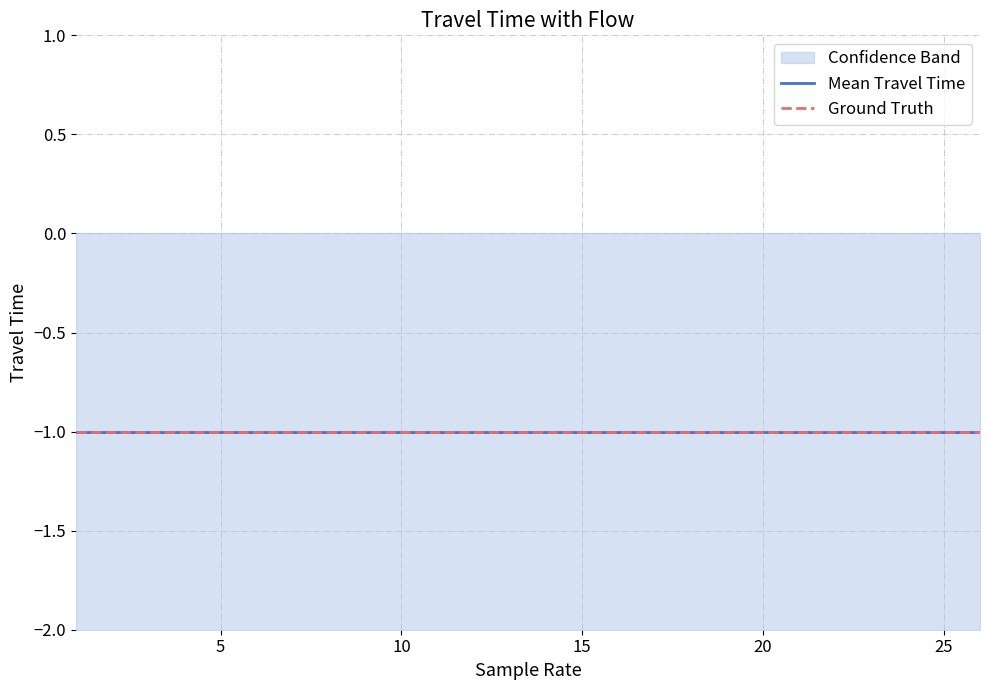

Which has a higher value, 18 or 23?

18